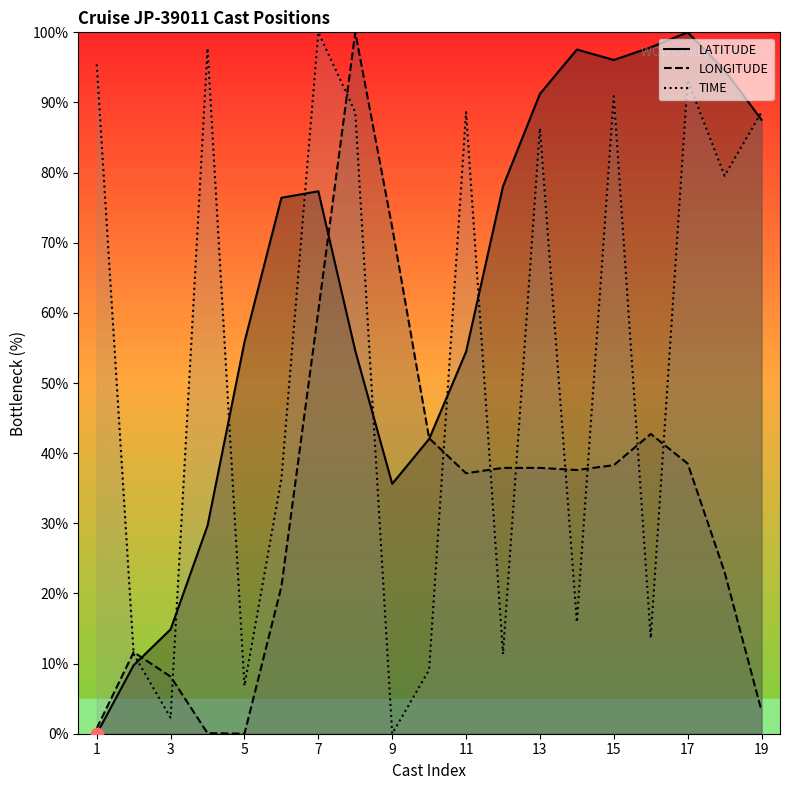

Which series reaches the maximum Y coordinate?

LATITUDE